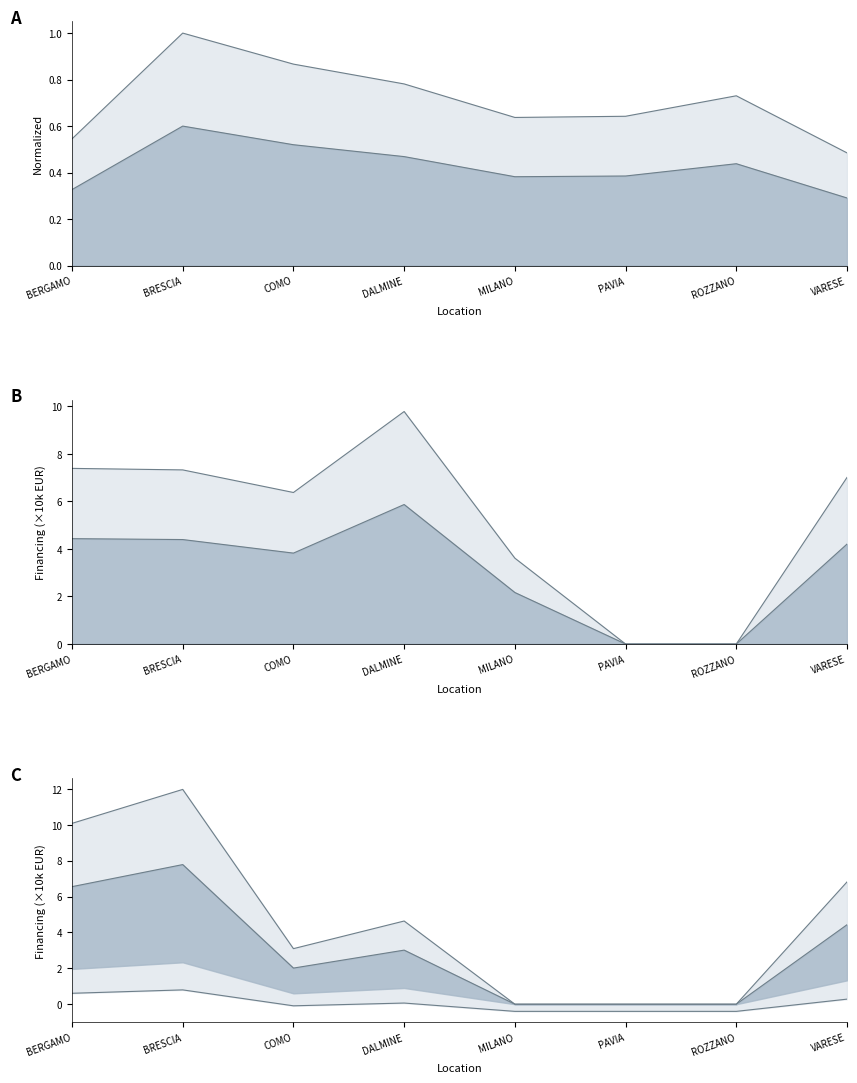

What position from the left is DALMINE?

4